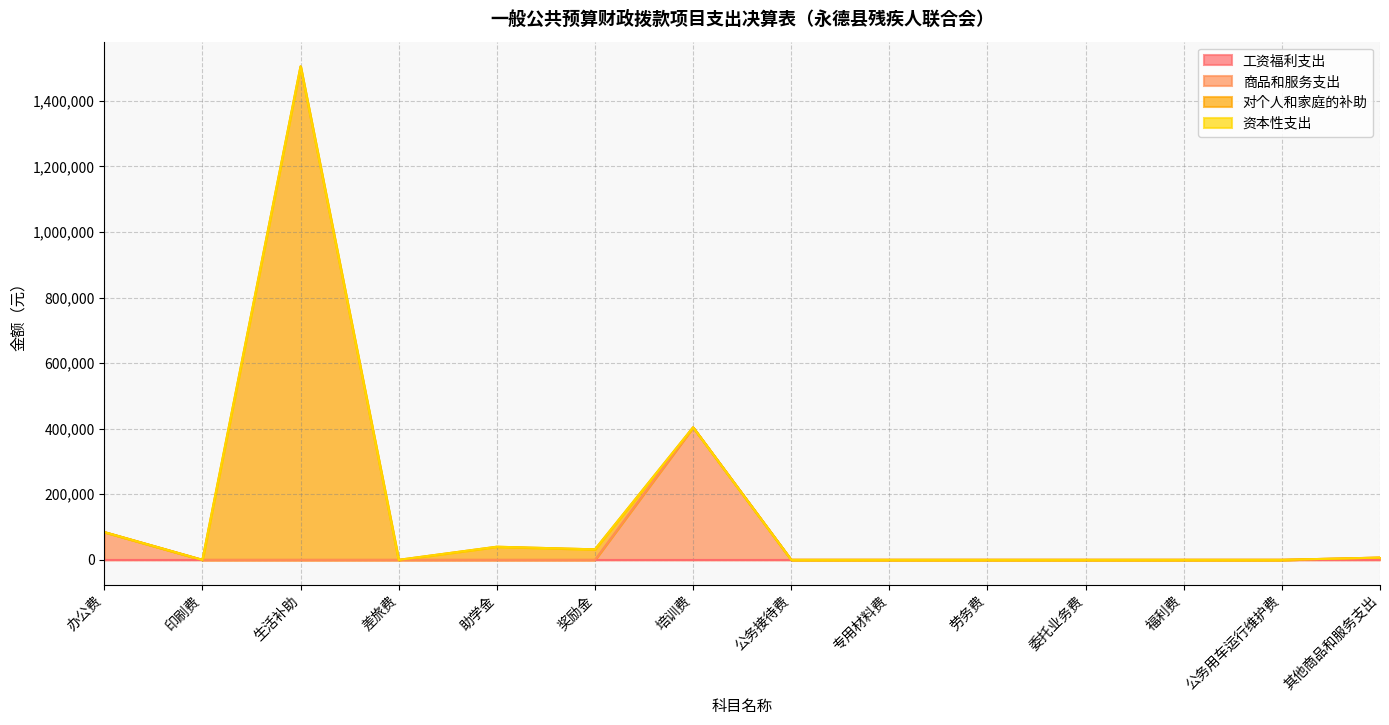

True or false: 资本性支出 has more than 0 points higher than both neighbors.

False